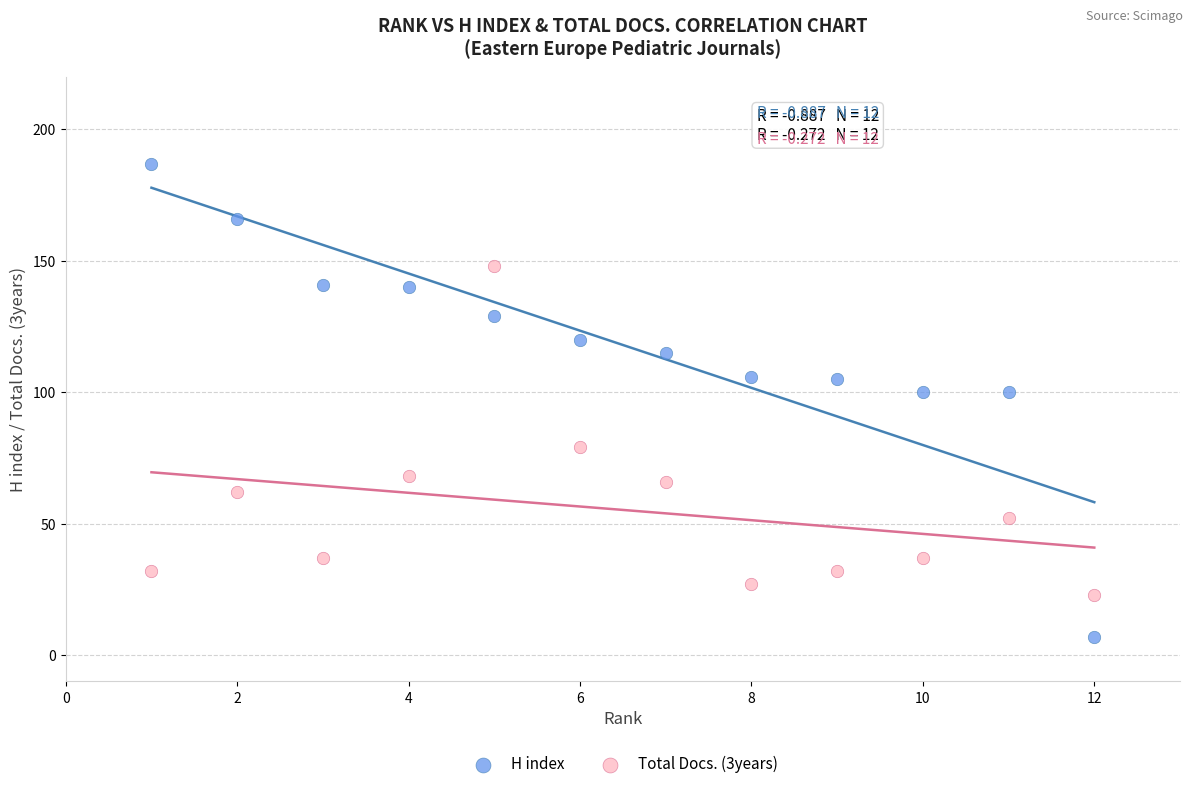

Which series has the largest Y range (max minus min)?

H index